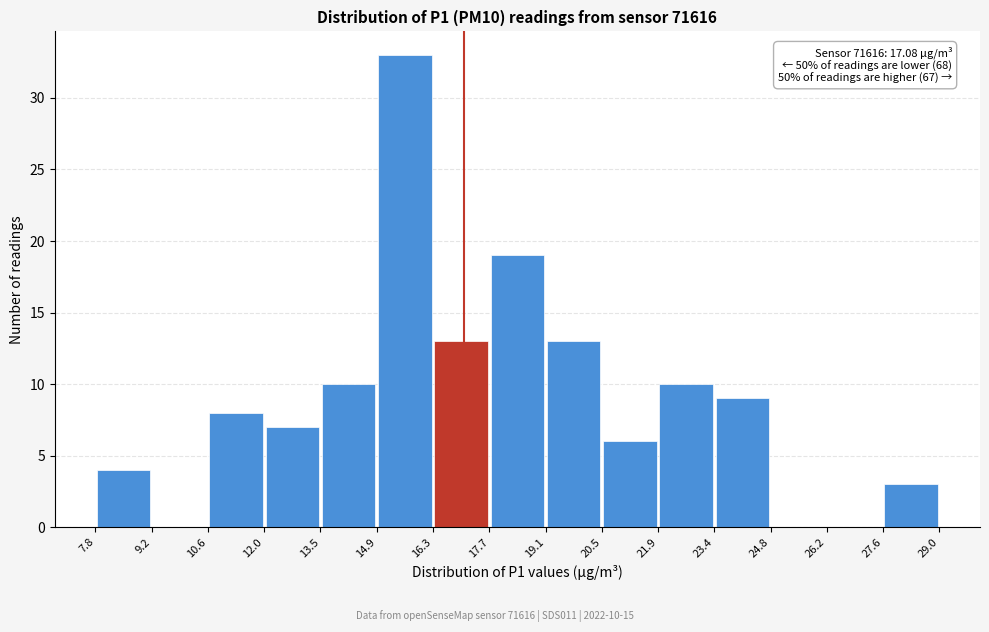

Which range on the x-axis has the tallest bar?

14.9 to 16.3